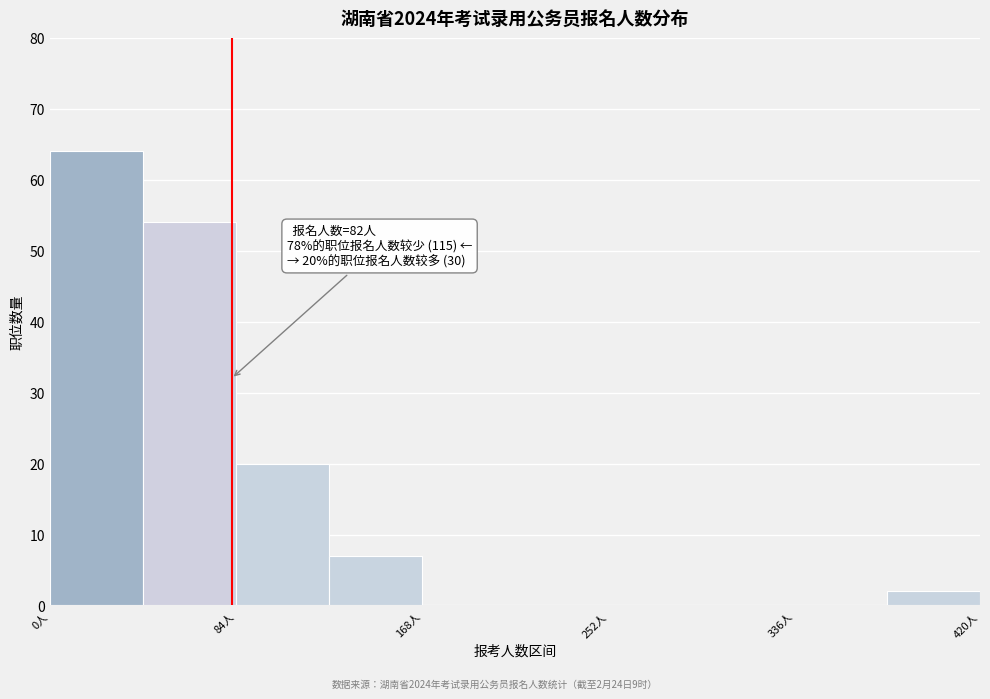

Which range on the x-axis has the tallest bar?

0 to 42